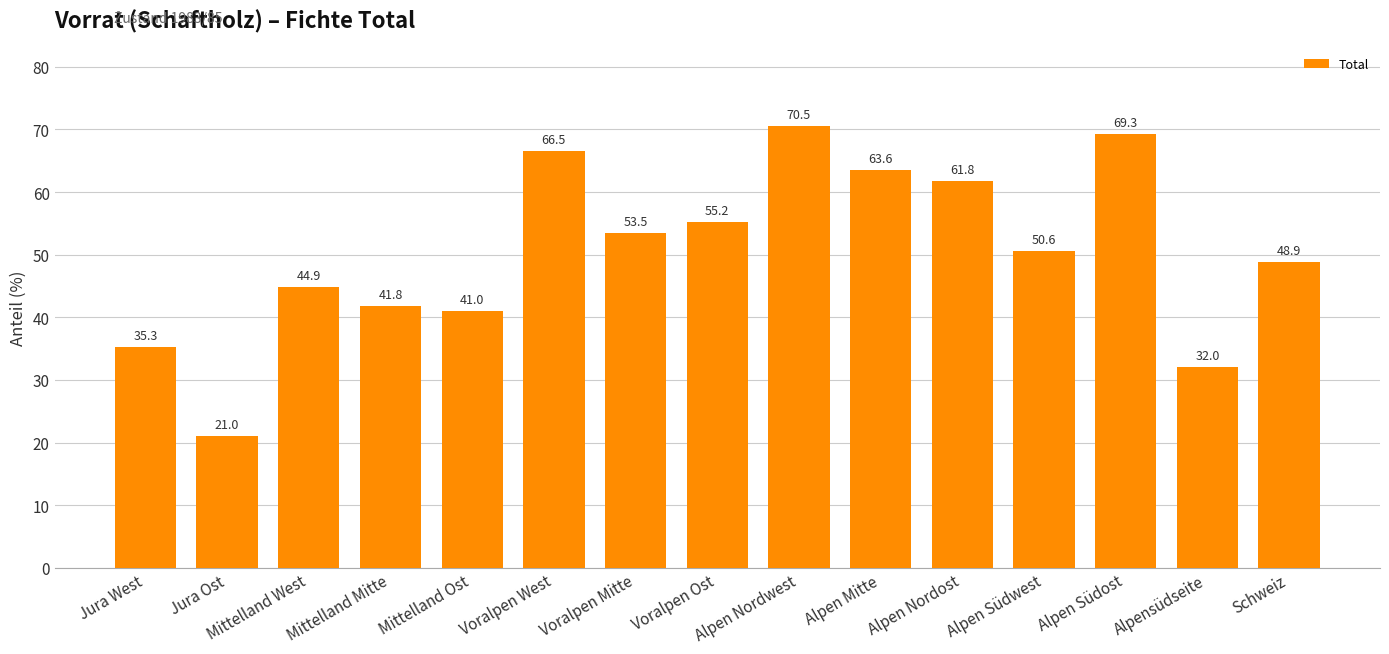

List the labels in order of value, smallest first.

Jura Ost, Alpensüdseite, Jura West, Mittelland Ost, Mittelland Mitte, Mittelland West, Schweiz, Alpen Südwest, Voralpen Mitte, Voralpen Ost, Alpen Nordost, Alpen Mitte, Voralpen West, Alpen Südost, Alpen Nordwest